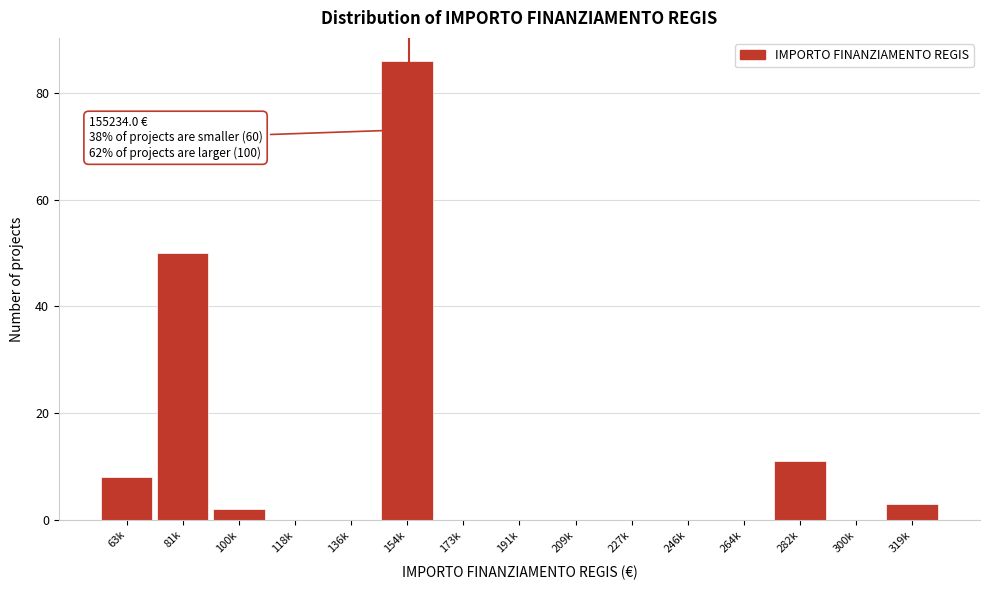

Reading right to left, extract all data points from this chart.

319k=3	300k=0	282k=11	264k=0	246k=0	227k=0	209k=0	191k=0	173k=0	154k=86	136k=0	118k=0	100k=2	81k=50	63k=8